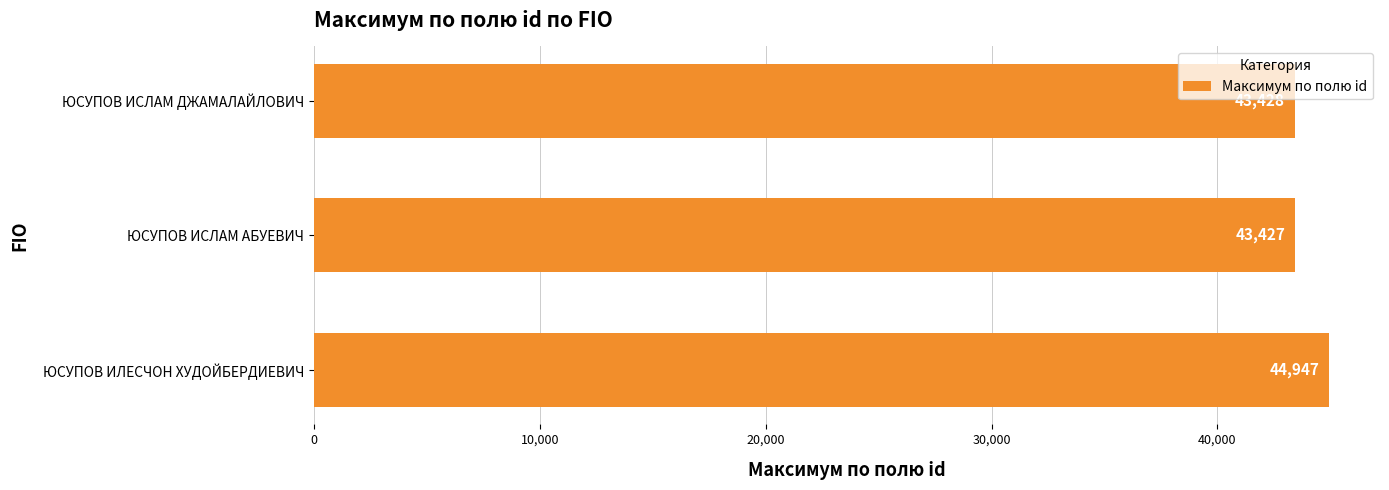

Between ЮСУПОВ ИСЛАМ АБУЕВИЧ and ЮСУПОВ ИЛЕСЧОН ХУДОЙБЕРДИЕВИЧ, which is larger?

ЮСУПОВ ИЛЕСЧОН ХУДОЙБЕРДИЕВИЧ